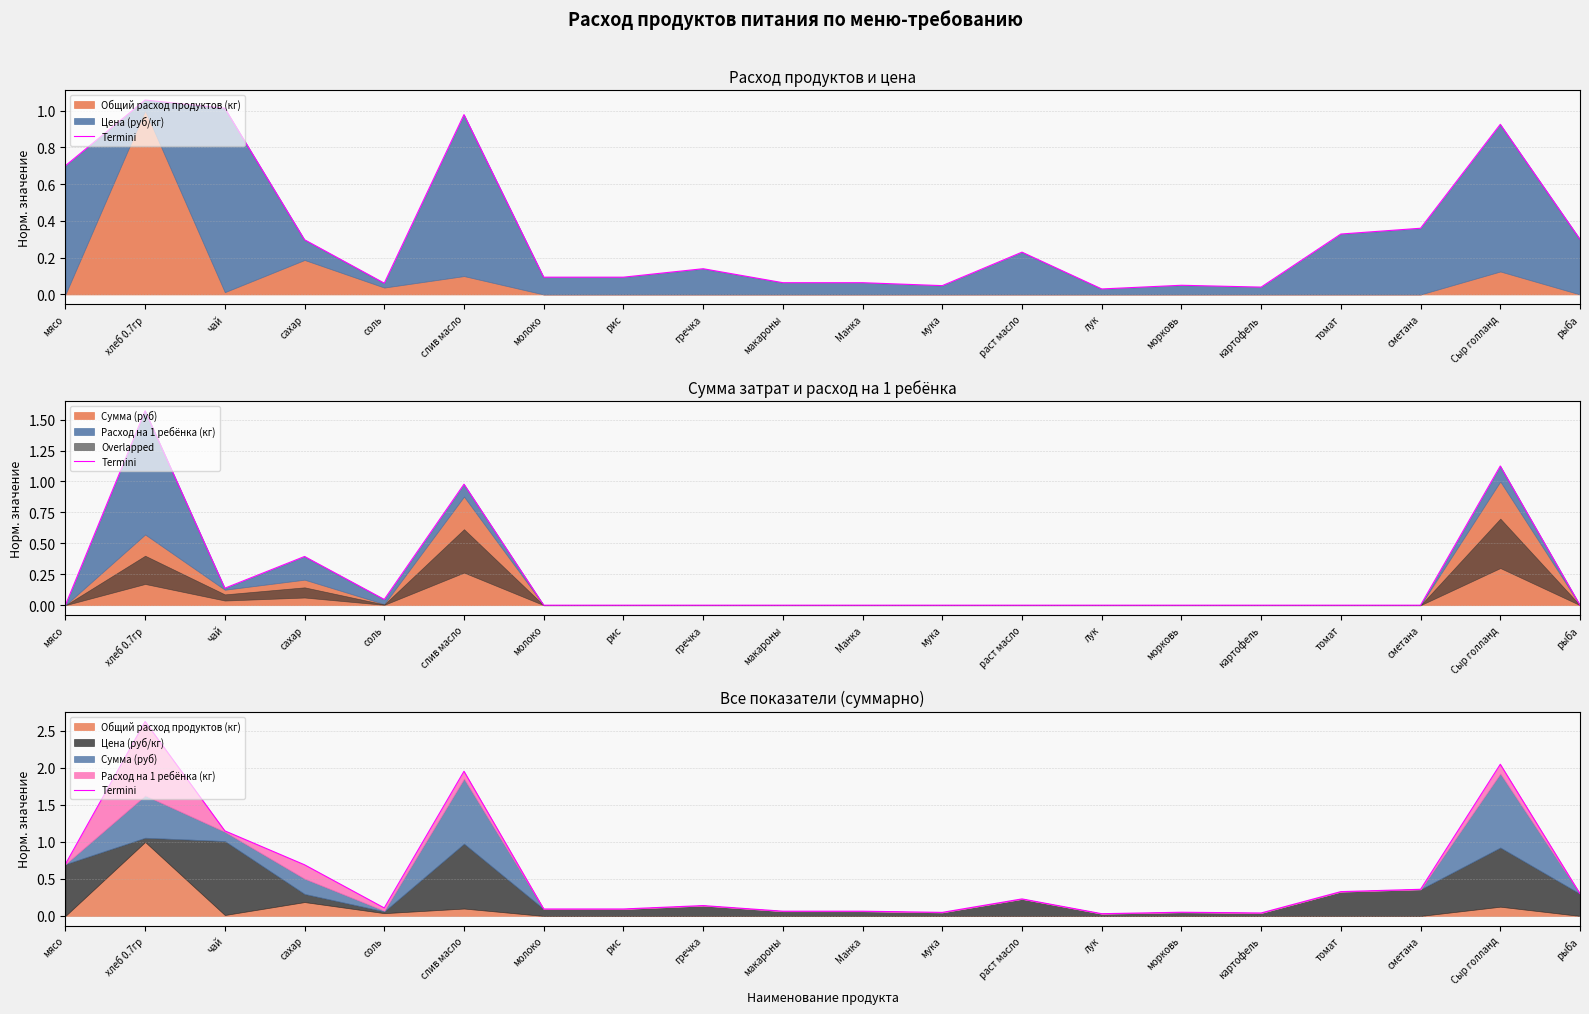

What is the sum of all values?

11.1